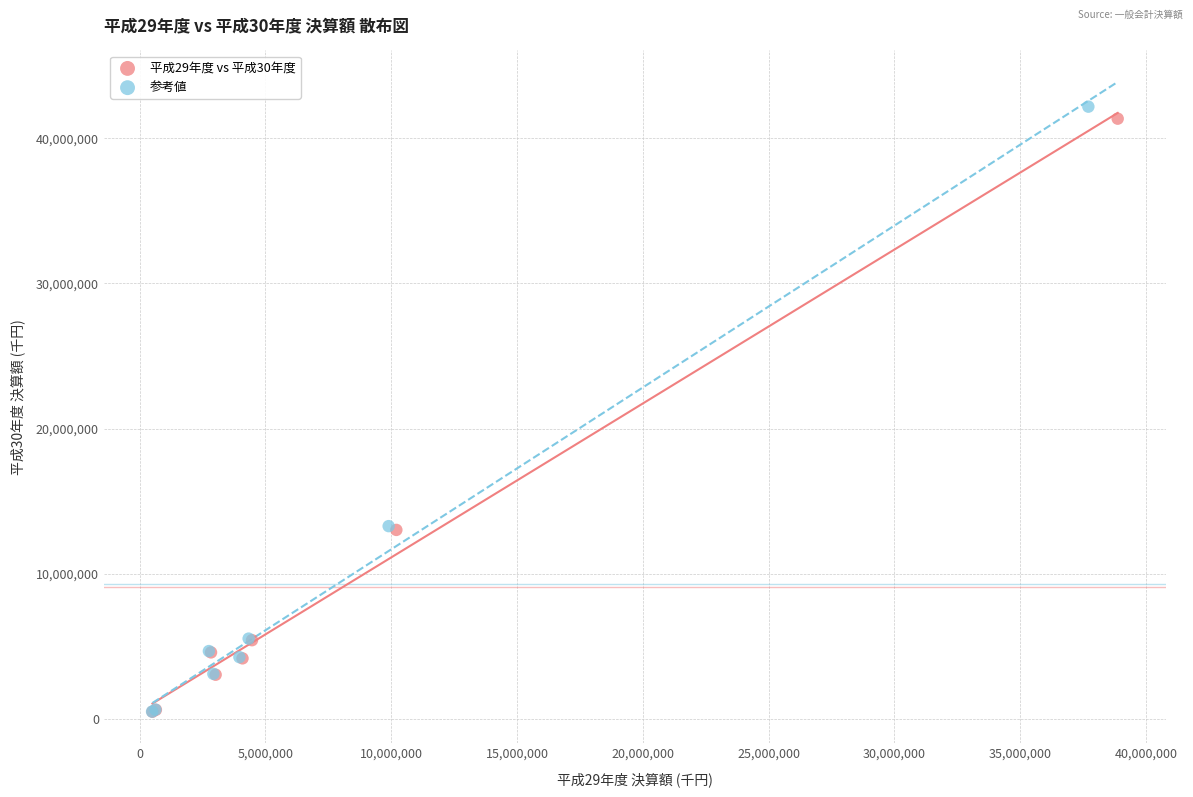

Which series has the largest Y range (max minus min)?

参考値